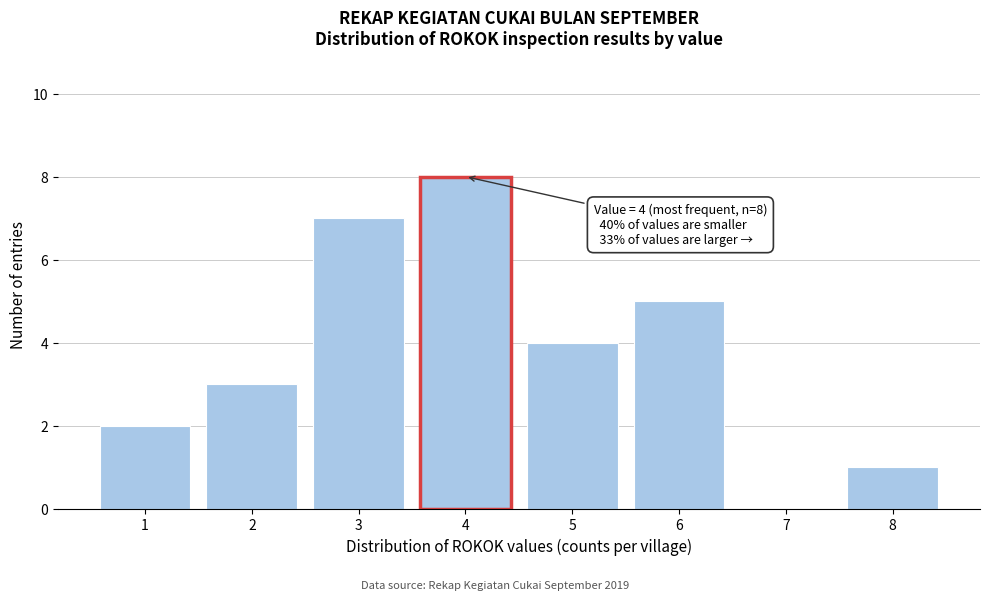

Reading left to right, transcribe all the data shown in this chart.

1=2	2=3	3=7	4=8	5=4	6=5	7=0	8=1